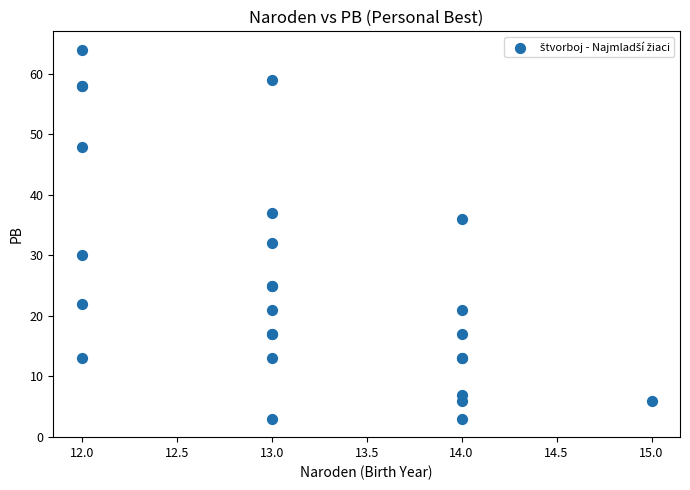

What Y value in the scatter plot is closest to 33?

32